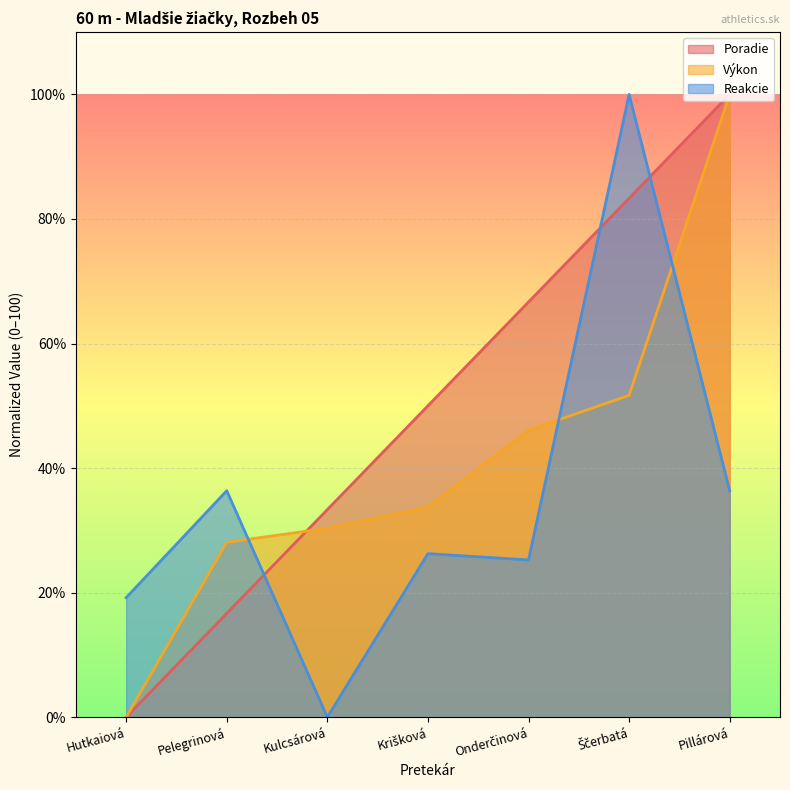

What position from the right is Krišková?

4